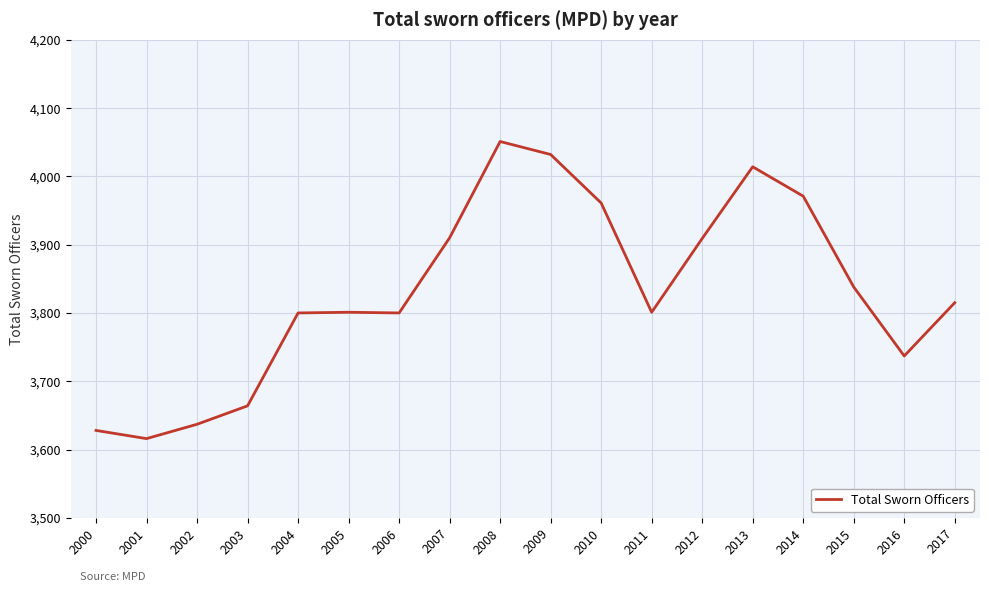

True or false: the data shows 3737 at 2016.

True